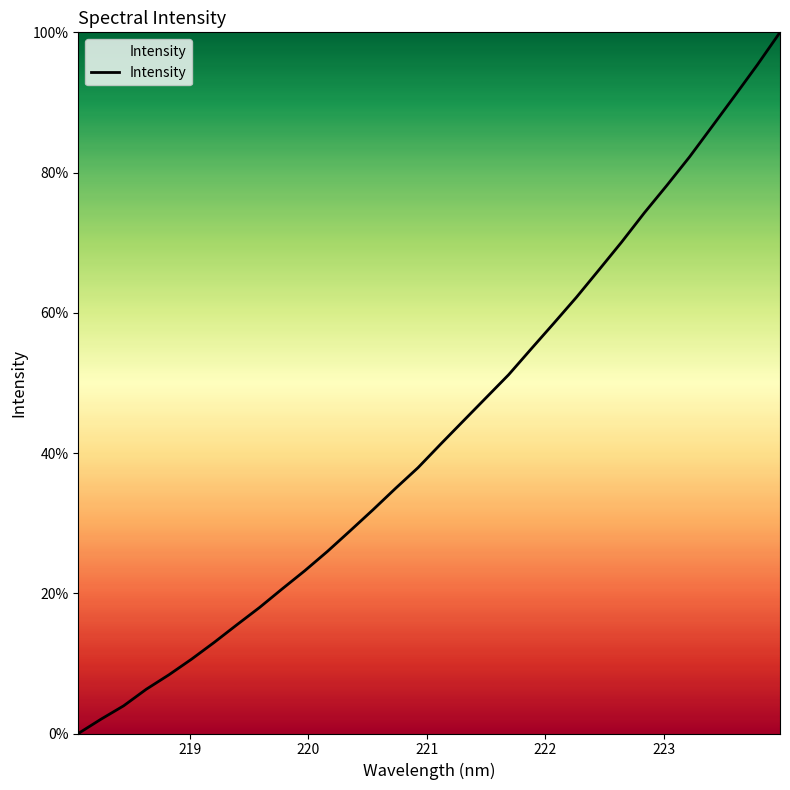

Count the number of categories in the chart.

32